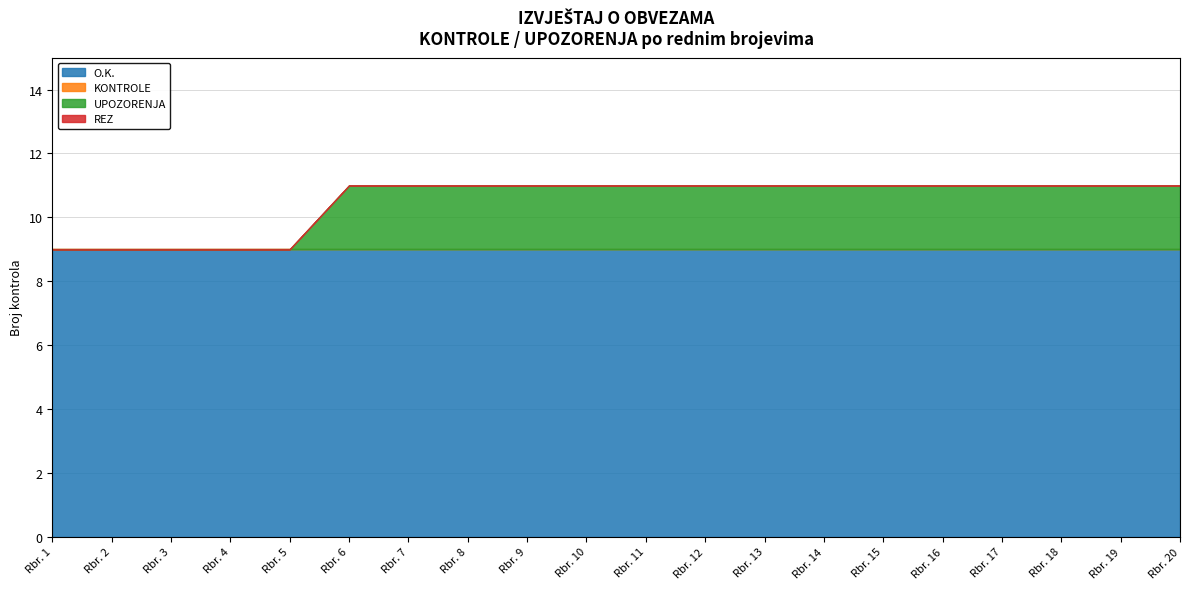

Is it true that O.K. equals 2 at Rbr. 4?

False